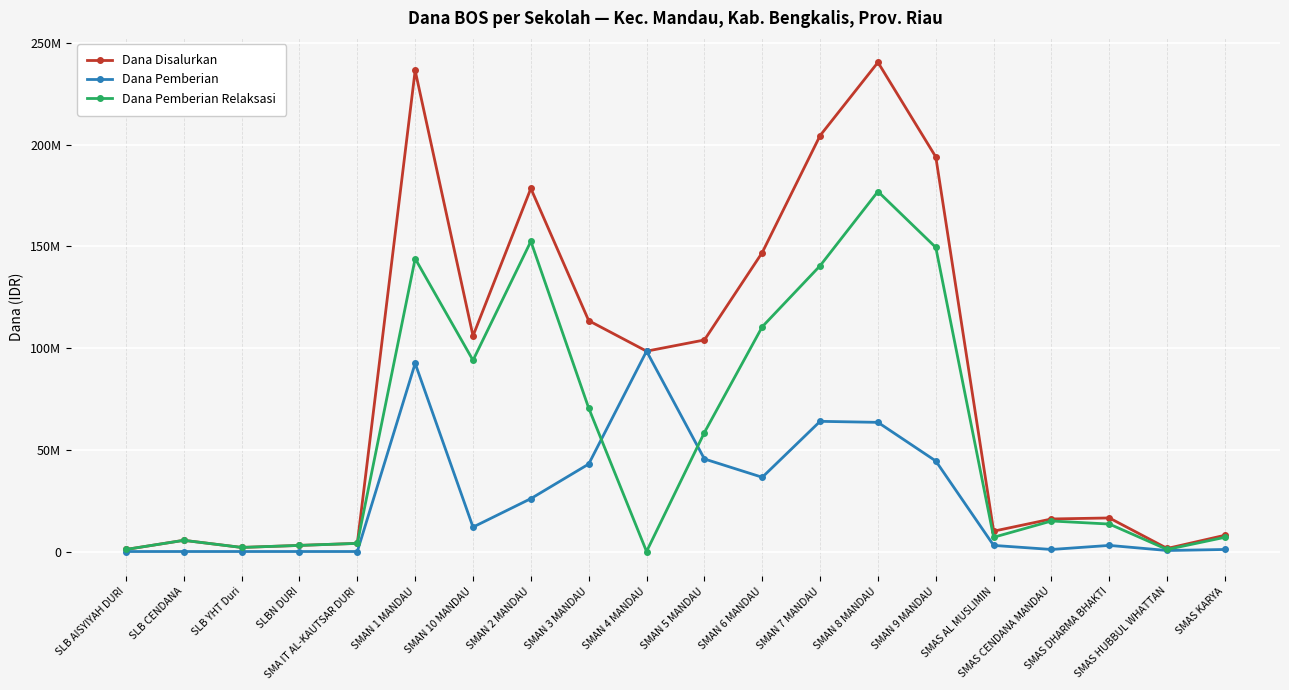

What is the difference between the second highest and minimum values in the Dana Disalurkan series?

235500000